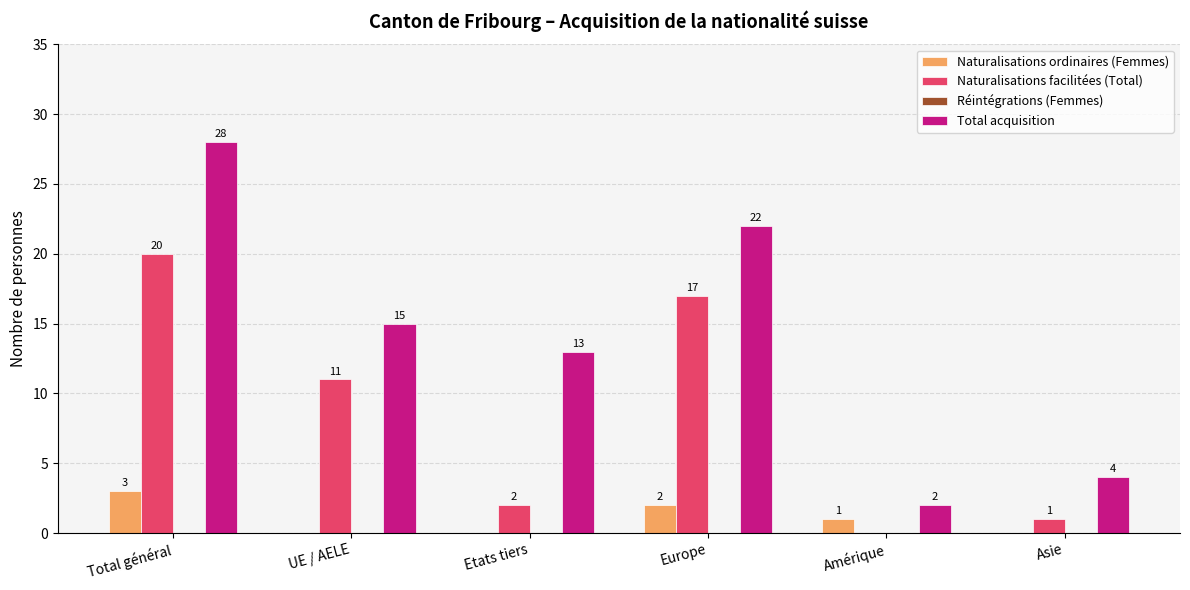

Reading right to left, transcribe all the data shown in this chart.

Naturalisations ordinaires (Femmes): Asie=0	Amérique=1	Europe=2	Etats tiers=0	UE / AELE=0	Total général=3
Naturalisations facilitées (Total): Asie=1	Amérique=0	Europe=17	Etats tiers=2	UE / AELE=11	Total général=20
Total acquisition: Asie=4	Amérique=2	Europe=22	Etats tiers=13	UE / AELE=15	Total général=28